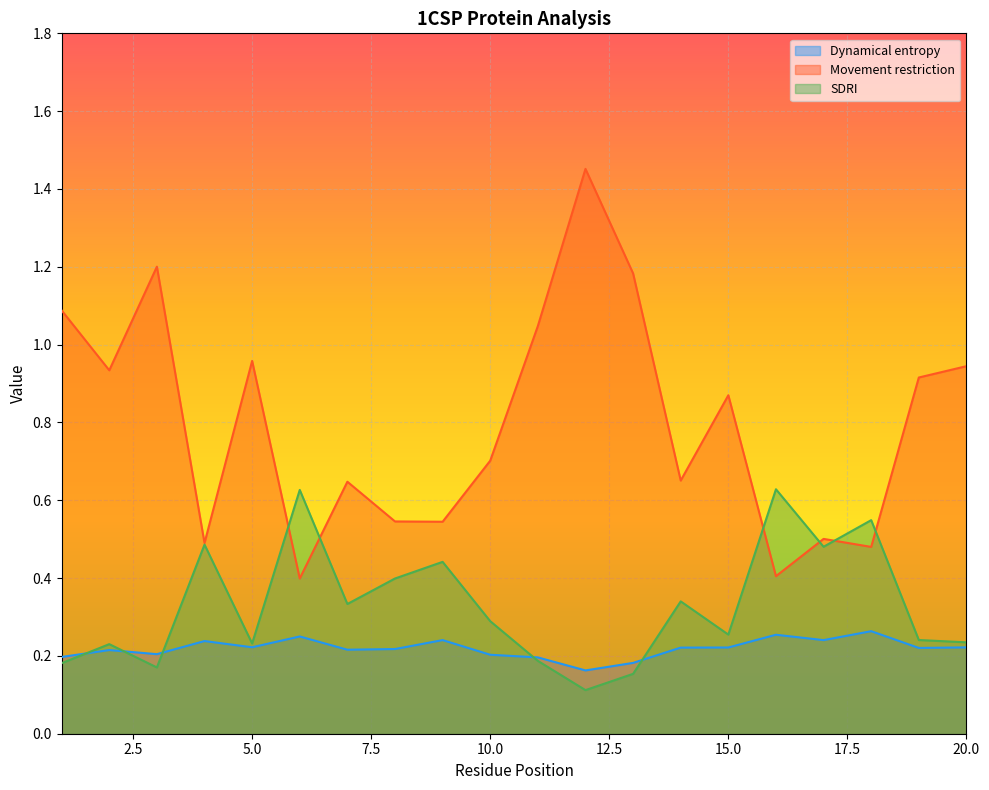

At which label does Dynamical entropy reach its peak?

18